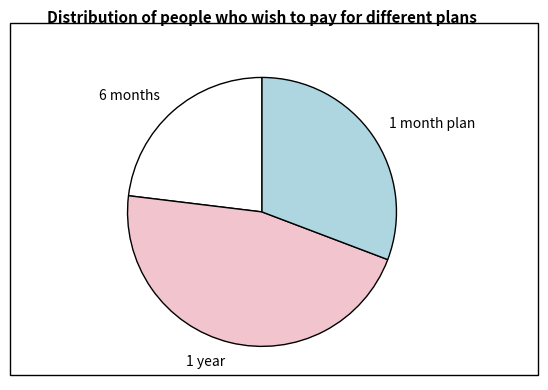

Is 1 year the majority of the pie?

No